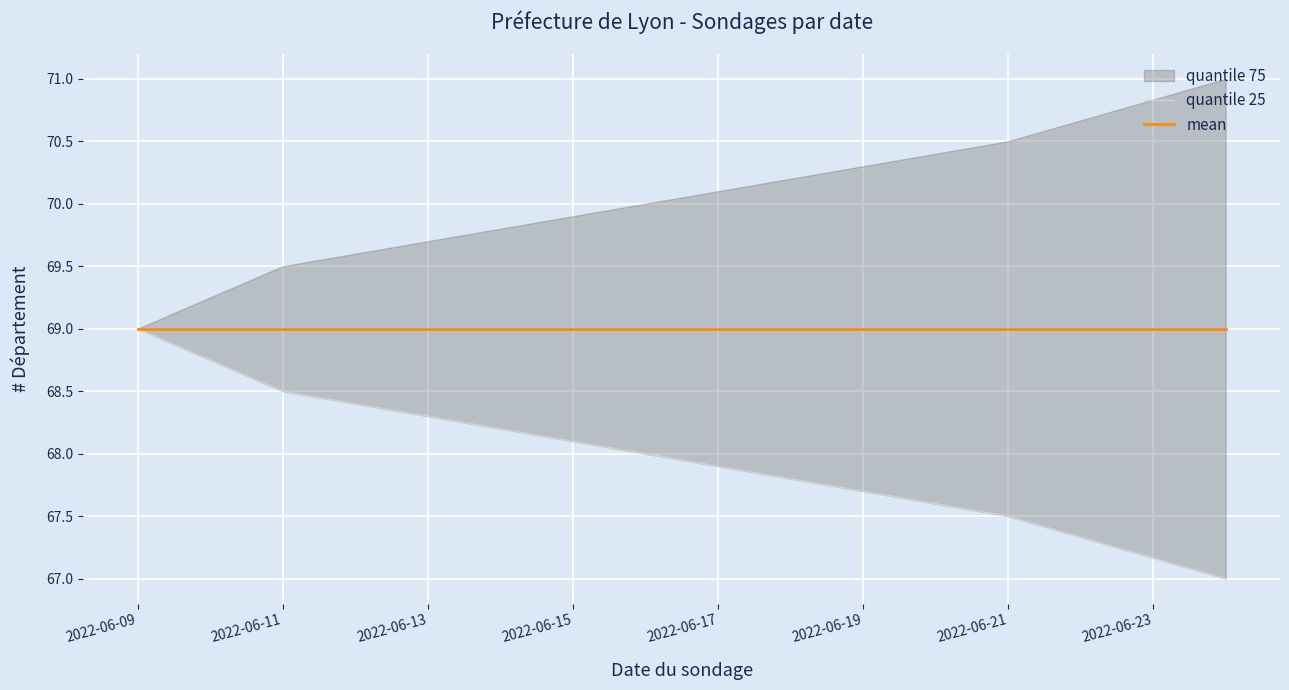

Is the value of quantile 25 at 2022-06-11 greater than the value of mean at 2022-06-17?

No